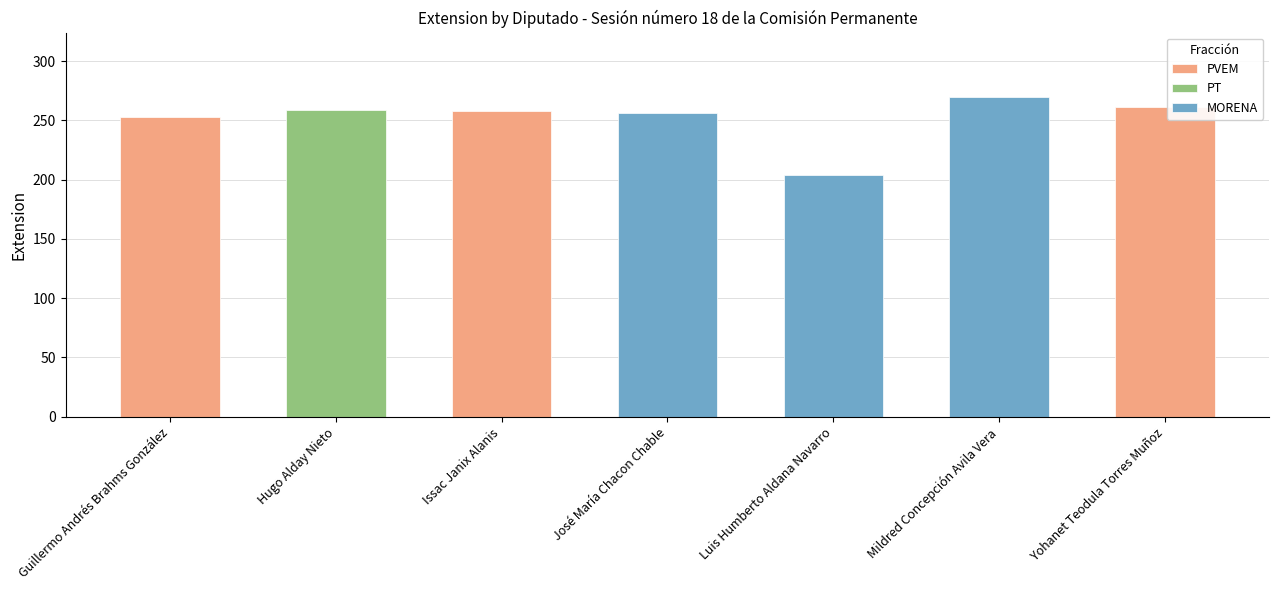

At which category does the chart reach its minimum across all series?

Luis Humberto Aldana Navarro